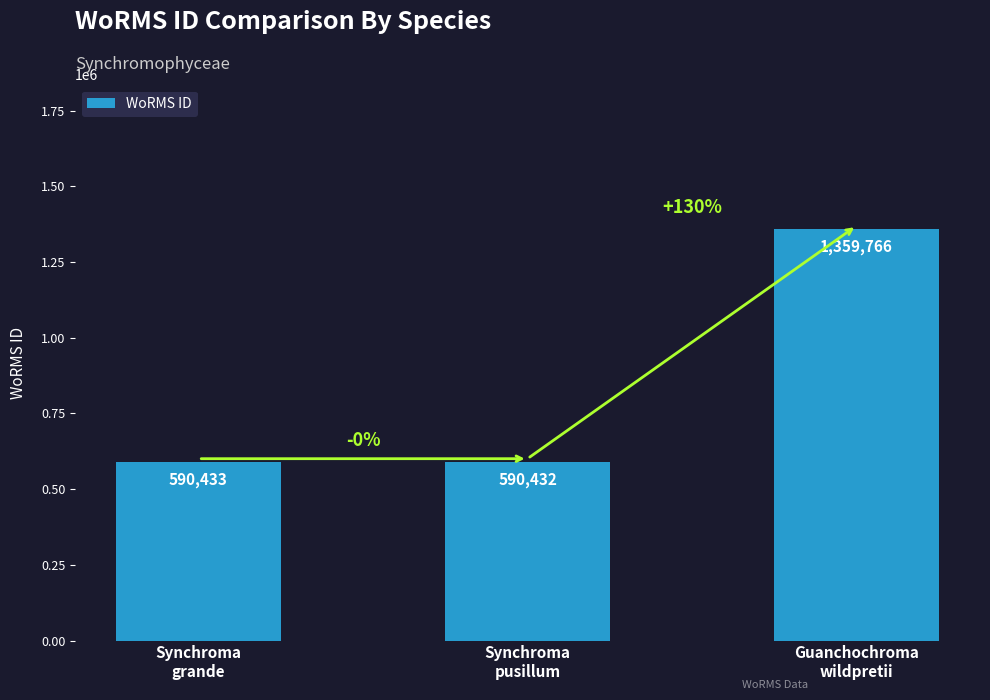

What is the approximate value at Guanchochroma
wildpretii, to the nearest 50?

1359750